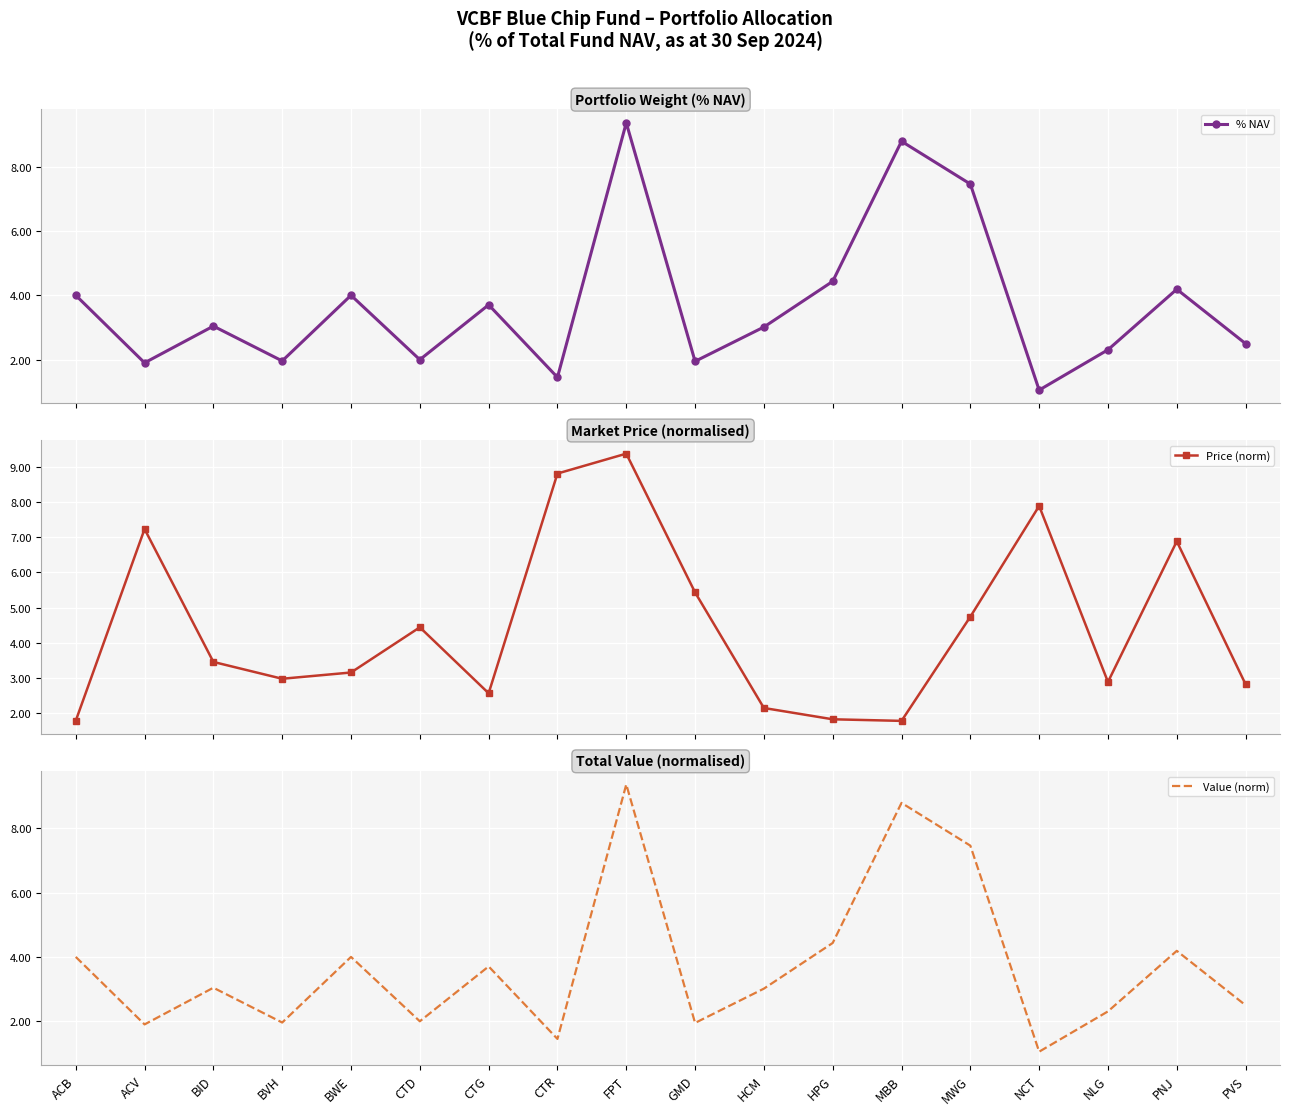

In Price (norm), how many points are lower than both neighbors (excluding endpoints)?

4